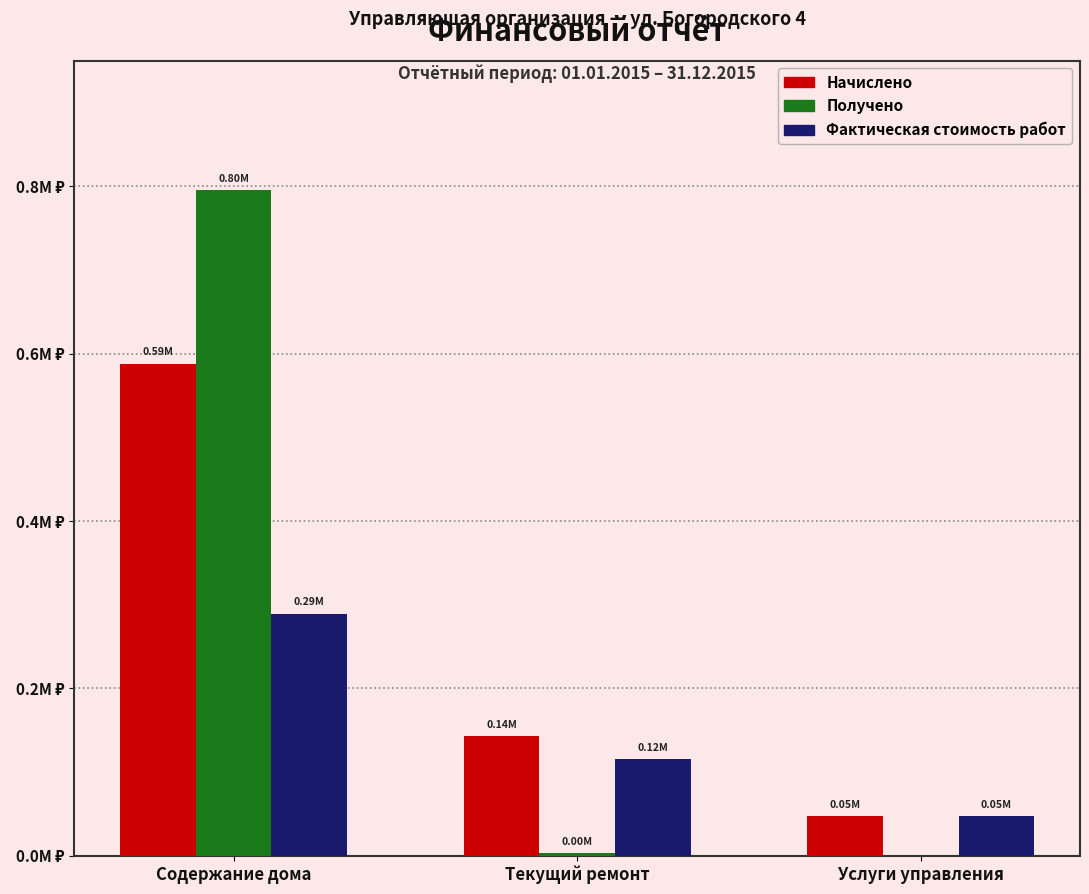

Are the bars horizontal?

No